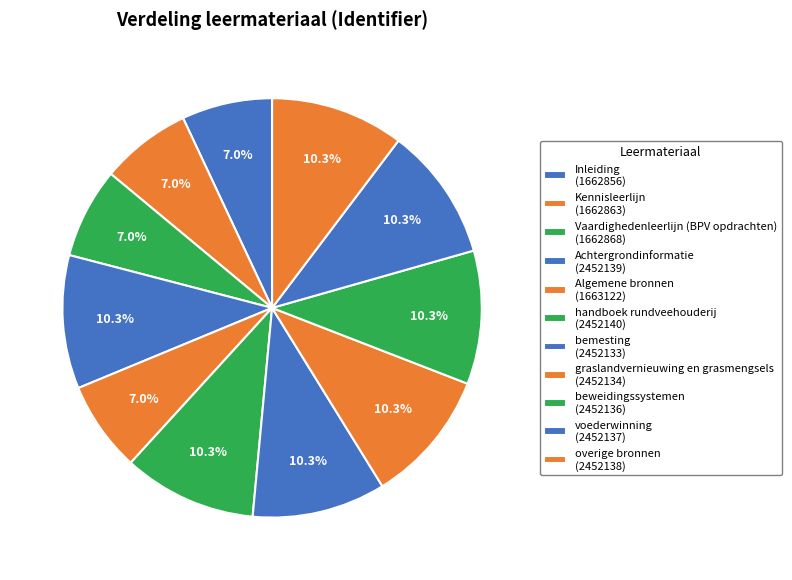

What is the ratio of the value at handboek rundveehouderij to the value at bemesting?

1.0